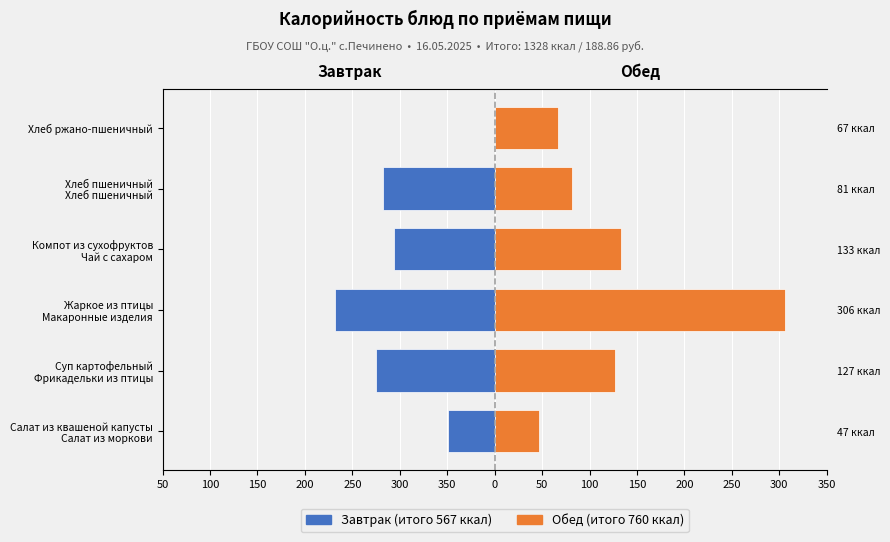

Reading left to right, list all the values displayed in this chart.

Завтрак: -49	-125	-168	-106	-118	0
Обед: 47	127	306	133	81	67